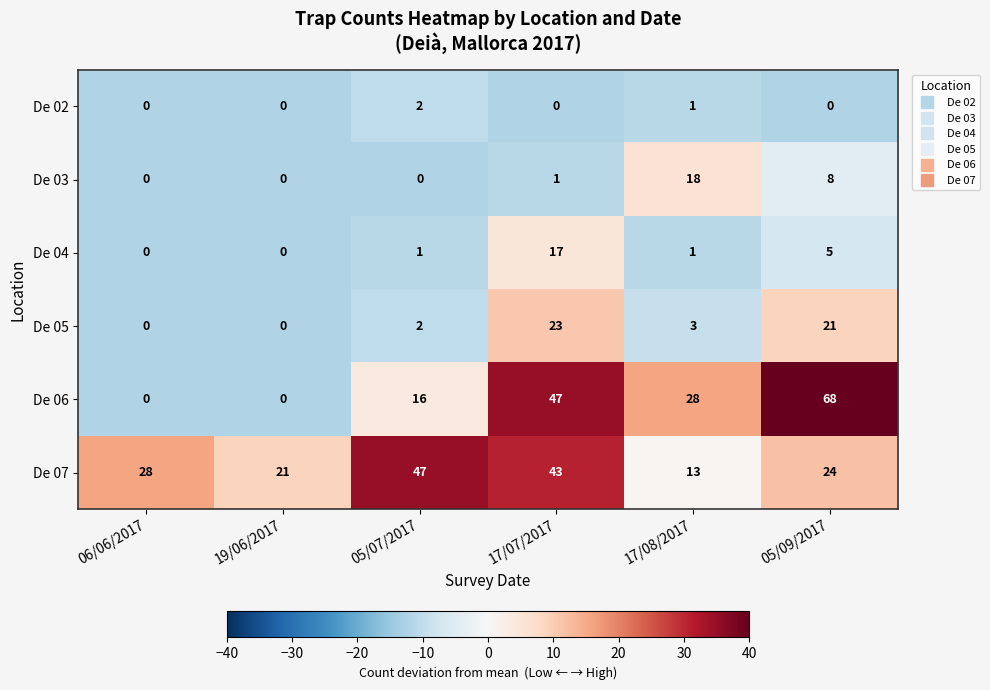

List the series in order of their peak value, lowest first.

De 02, De 04, De 03, De 05, De 07, De 06